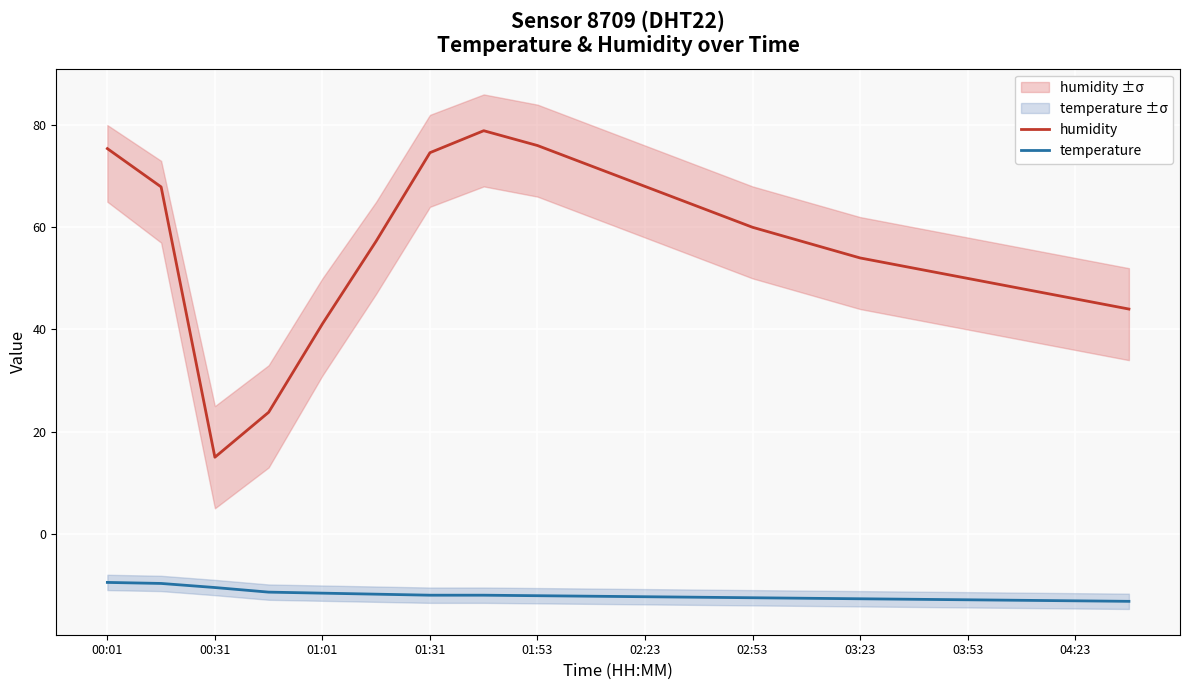

What is the difference between the second highest and second lowest values in the humidity series?

52.2